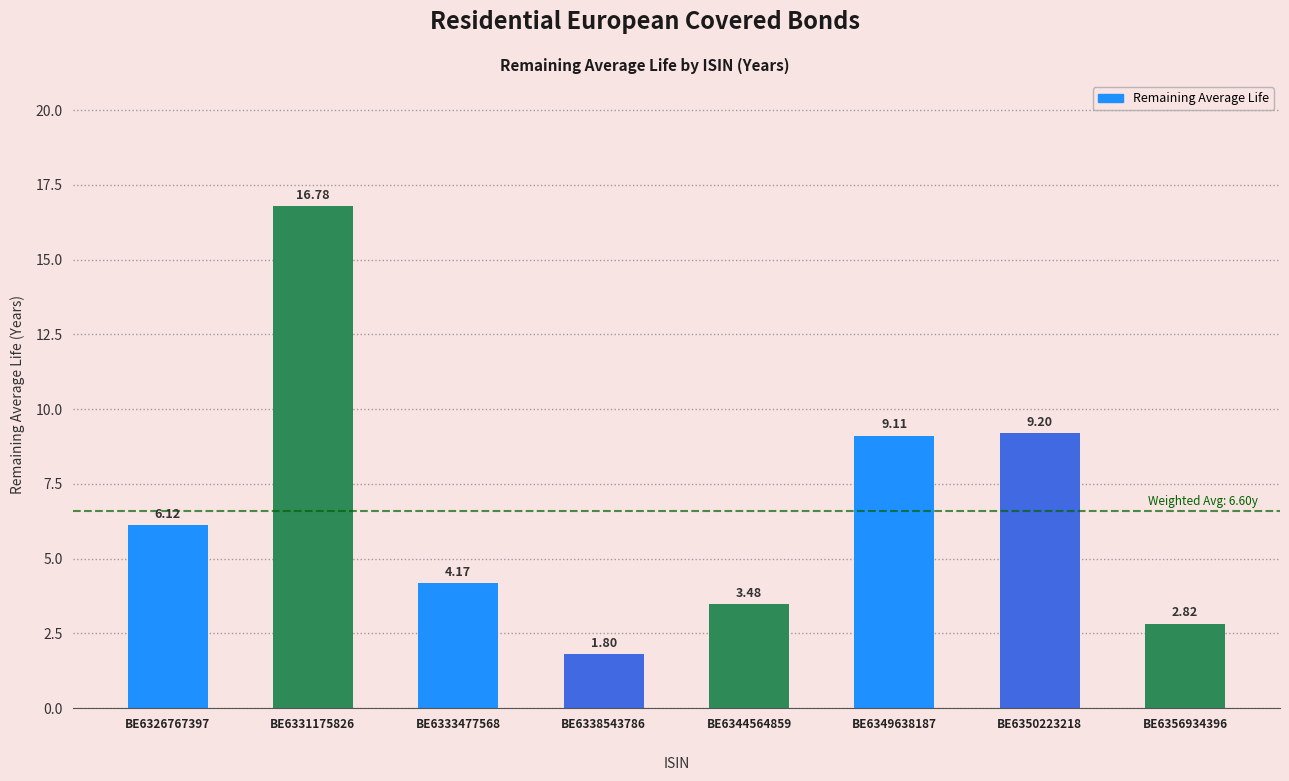

At which label does the data first exceed 6?

BE6326767397
